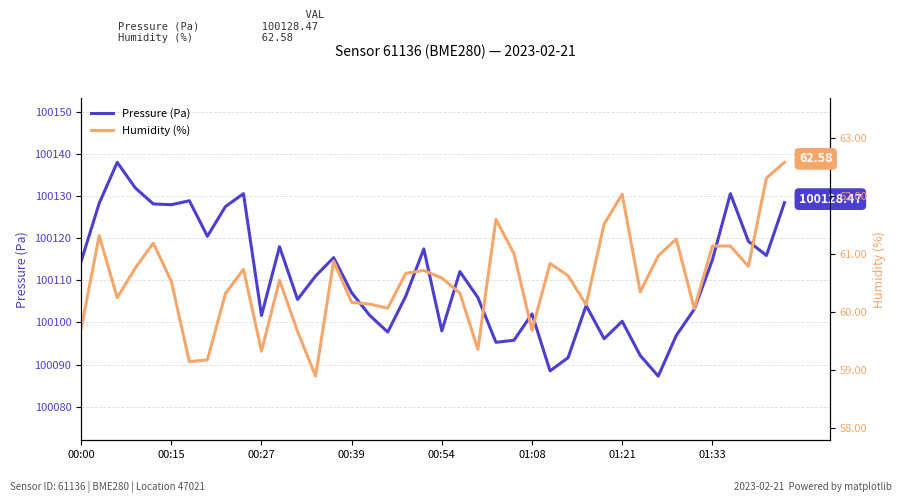

How many distinct data groups are displayed?

2